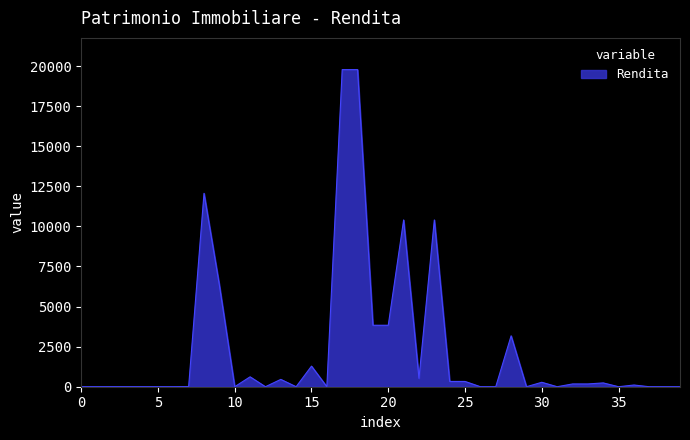

What is the maximum value shown in the chart?

19776.2